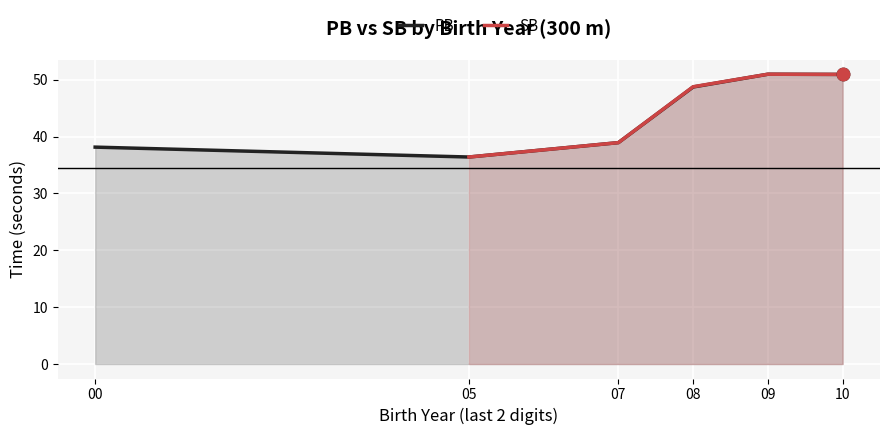

Which series has the largest Y range (max minus min)?

PB